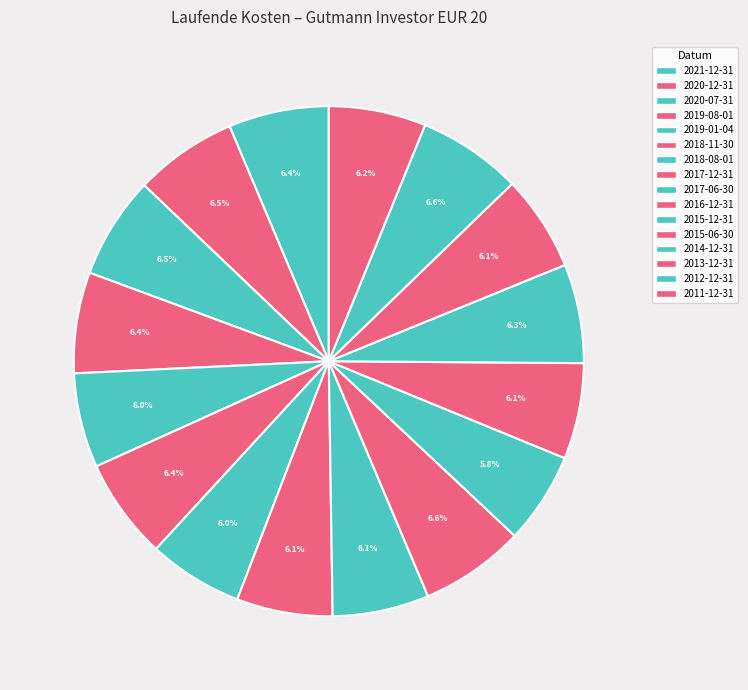

The 2018-11-30 slice represents 6% of the pie. True or false?

True